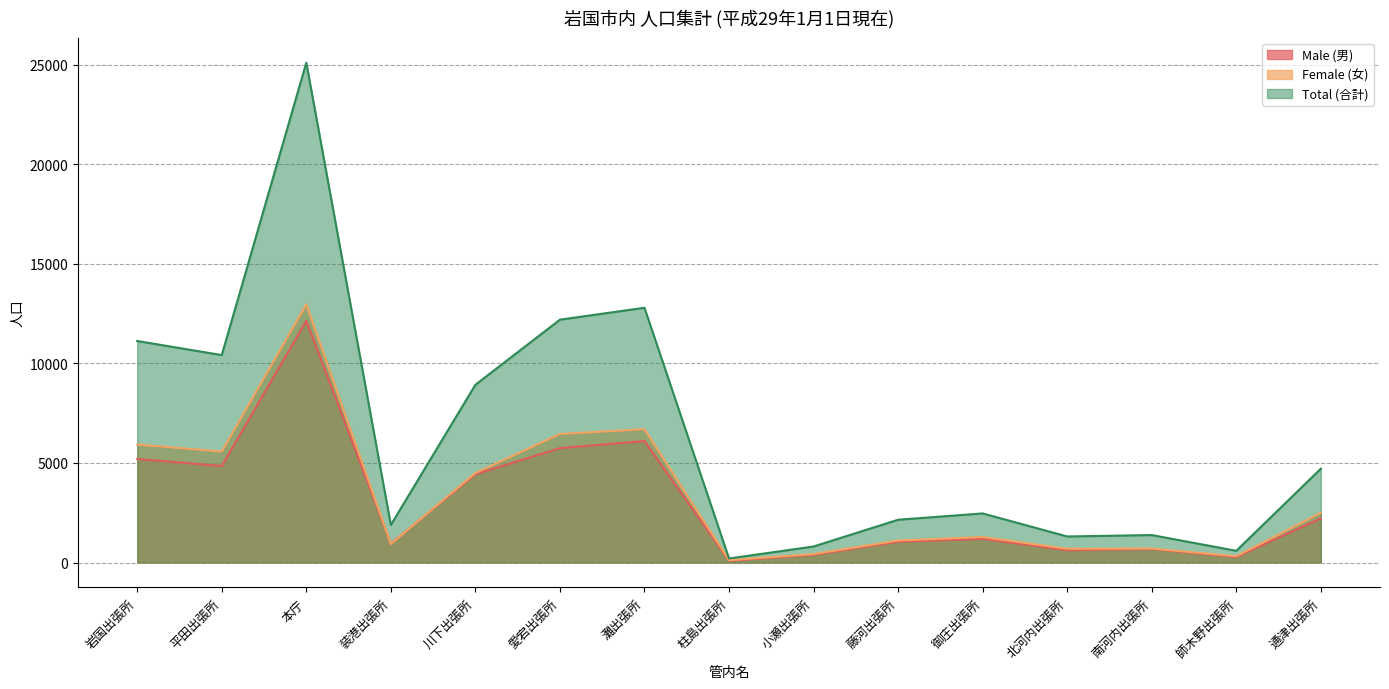

List the series in order of their peak value, highest first.

Total (合計), Female (女), Male (男)